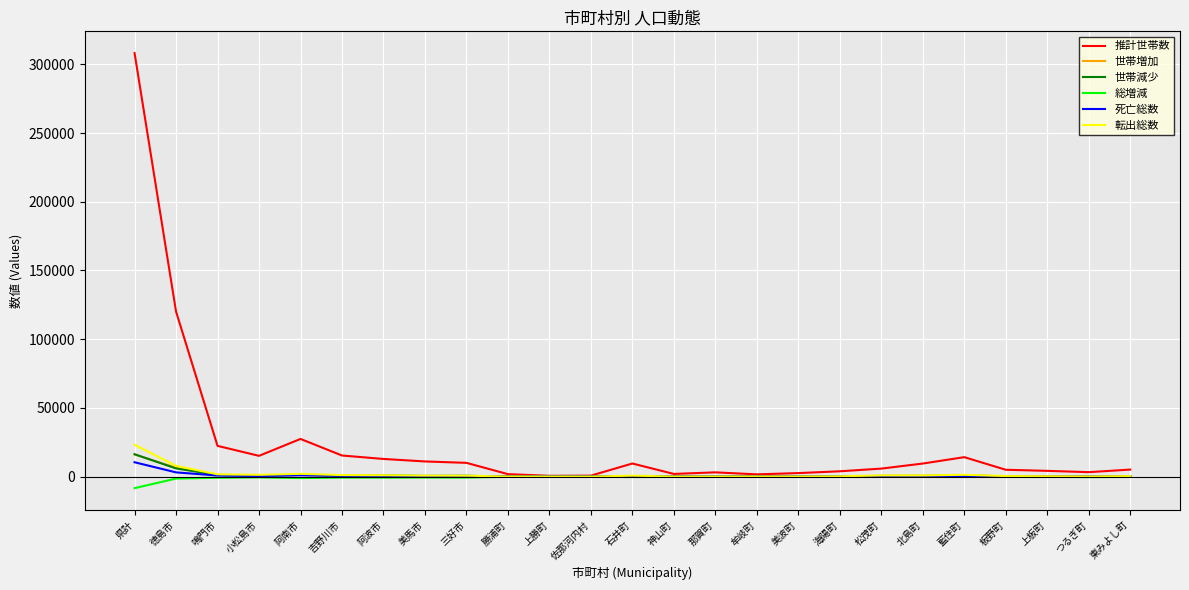

Which category has the lowest value in the 総増減 series?

県計